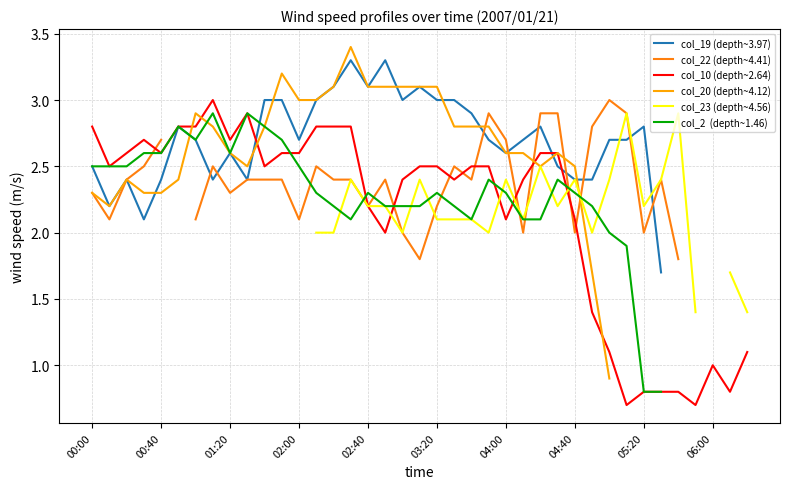

How many lines are shown in the chart?

6